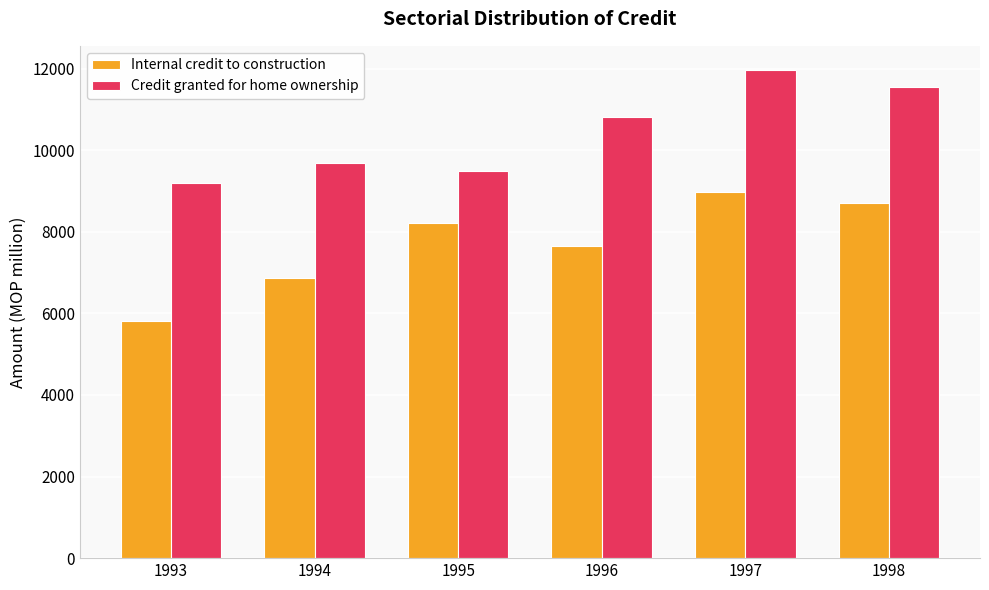

What is the total value across all series at 1996?

18486.9